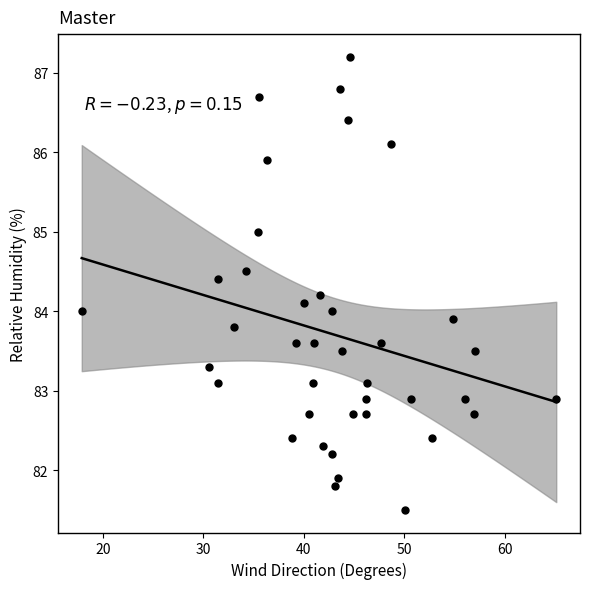

What is the range of X values (max minus min)?

47.2